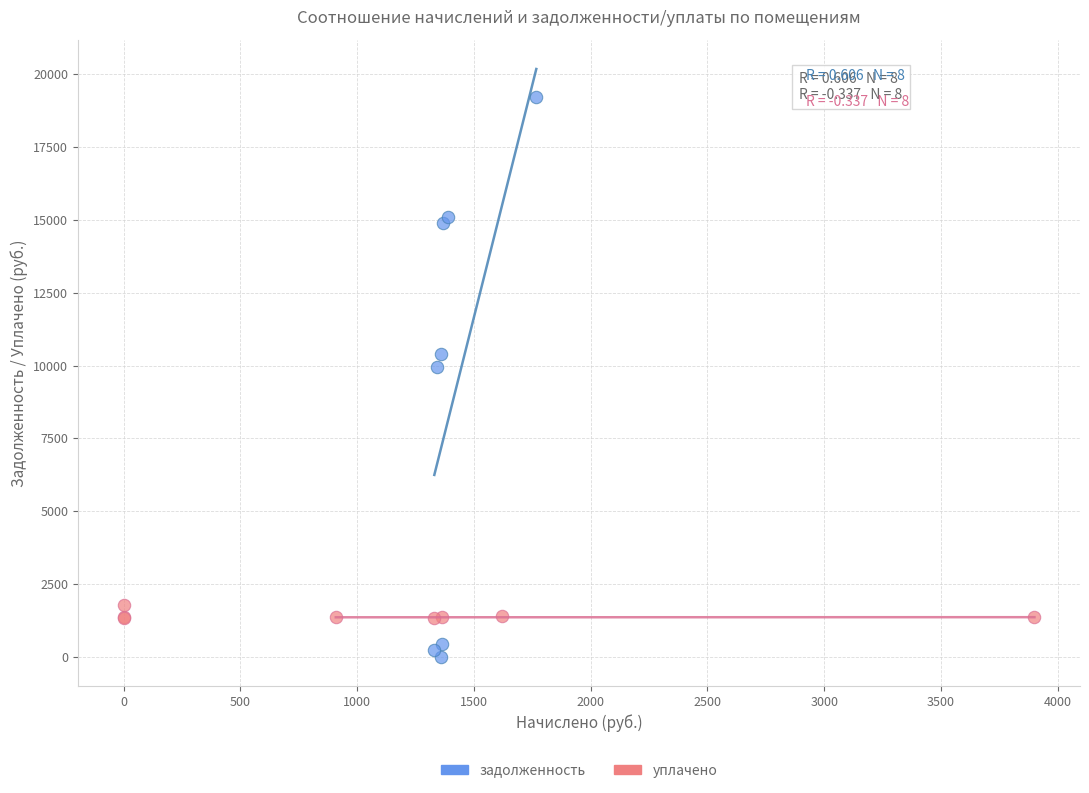

Which series has the largest Y range (max minus min)?

задолженность